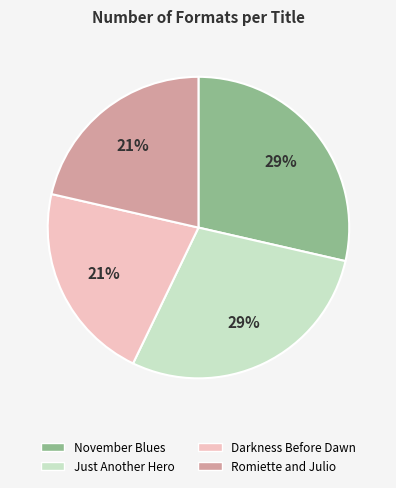

What percentage is the Just Another Hero slice, to the nearest percent?

29%